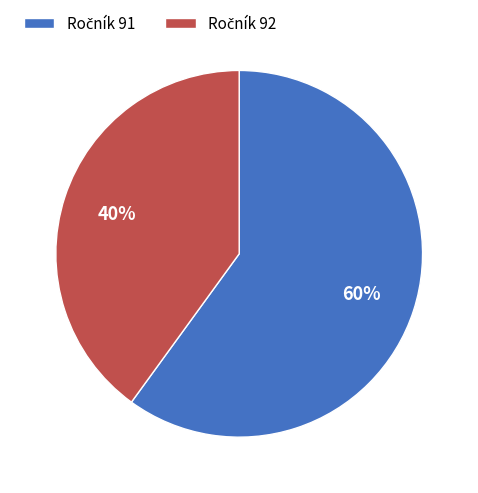

To the nearest percent, what is the difference between the largest and smallest slice percentages?

20%